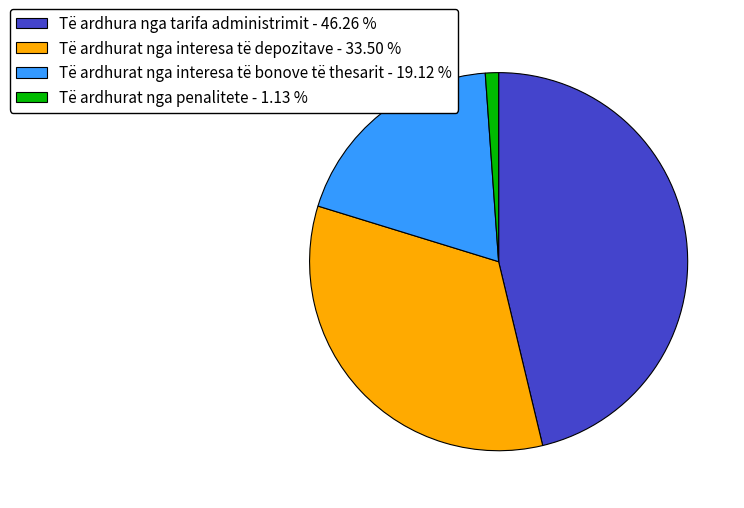

Does any single category account for the majority?

No